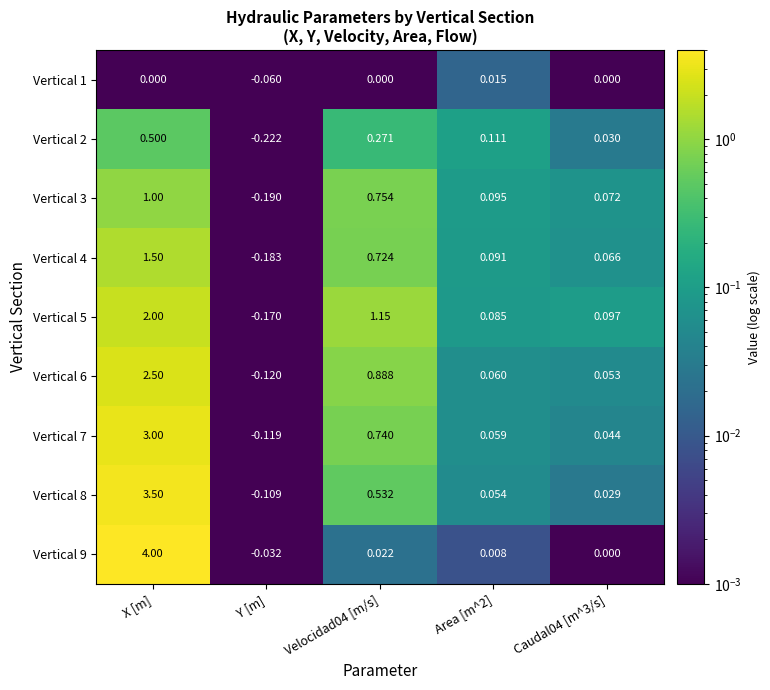

At which category does the chart reach its peak across all series?

X [m]